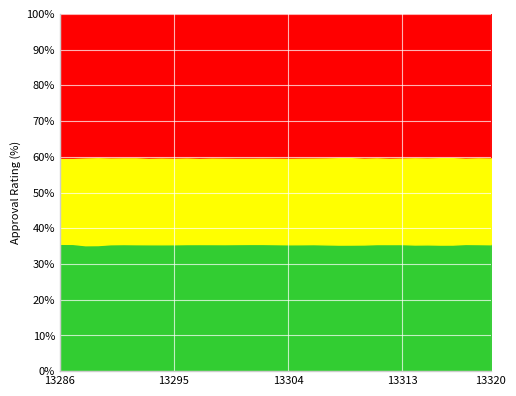

What is the total value across all series at 13295?

100.0